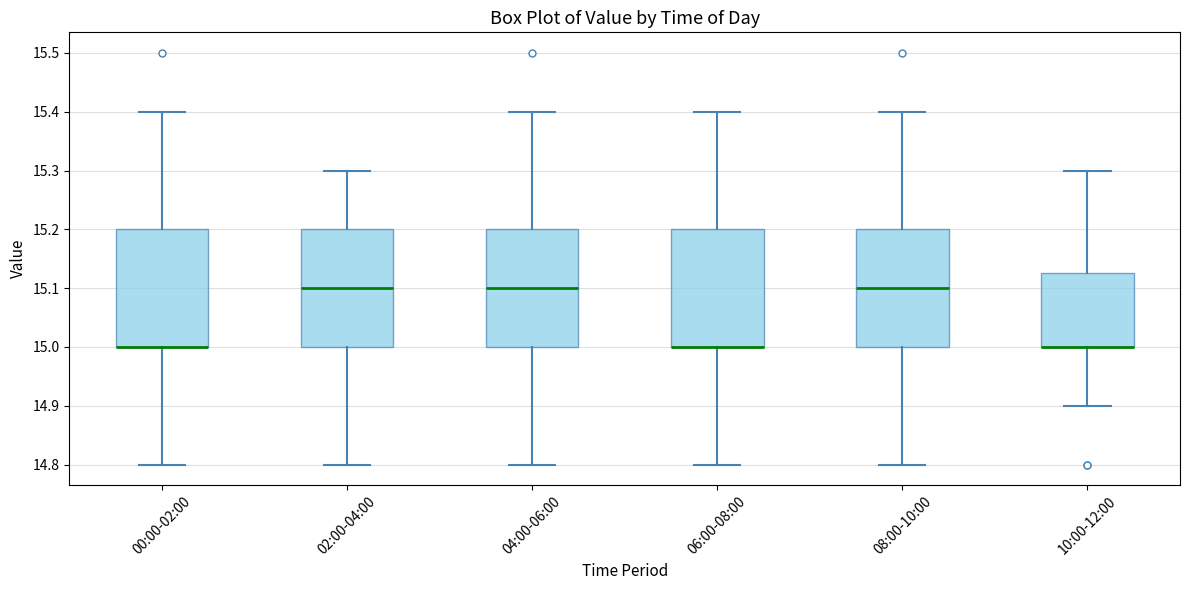

Where does the lower whisker of the box for 00:00-02:00 end on the y-axis? The values are not printed on the chart, so give them approximately, as read against the axis.

14.80